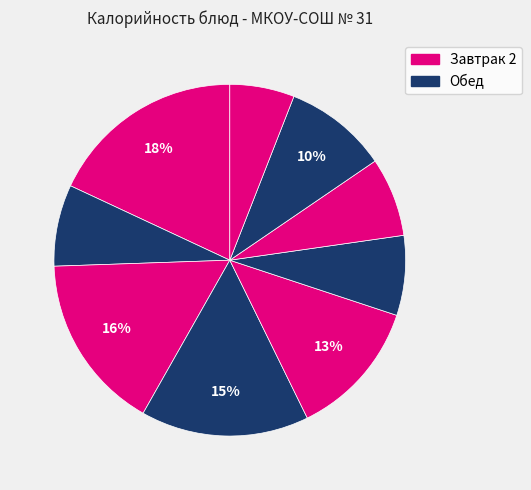

How many slices are in this pie chart?

9